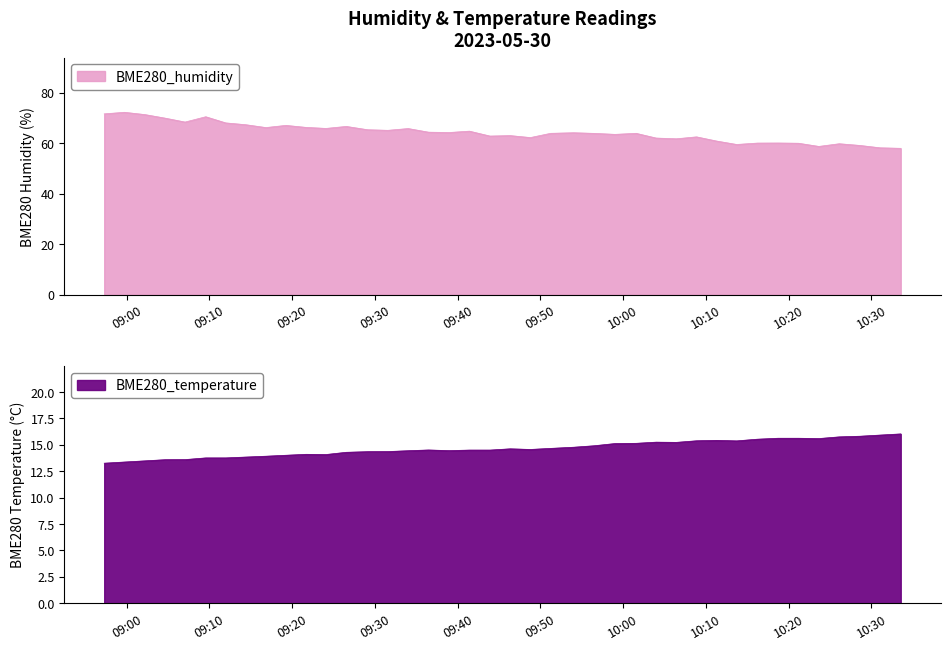

What is the maximum value for BME280_humidity?

72.2